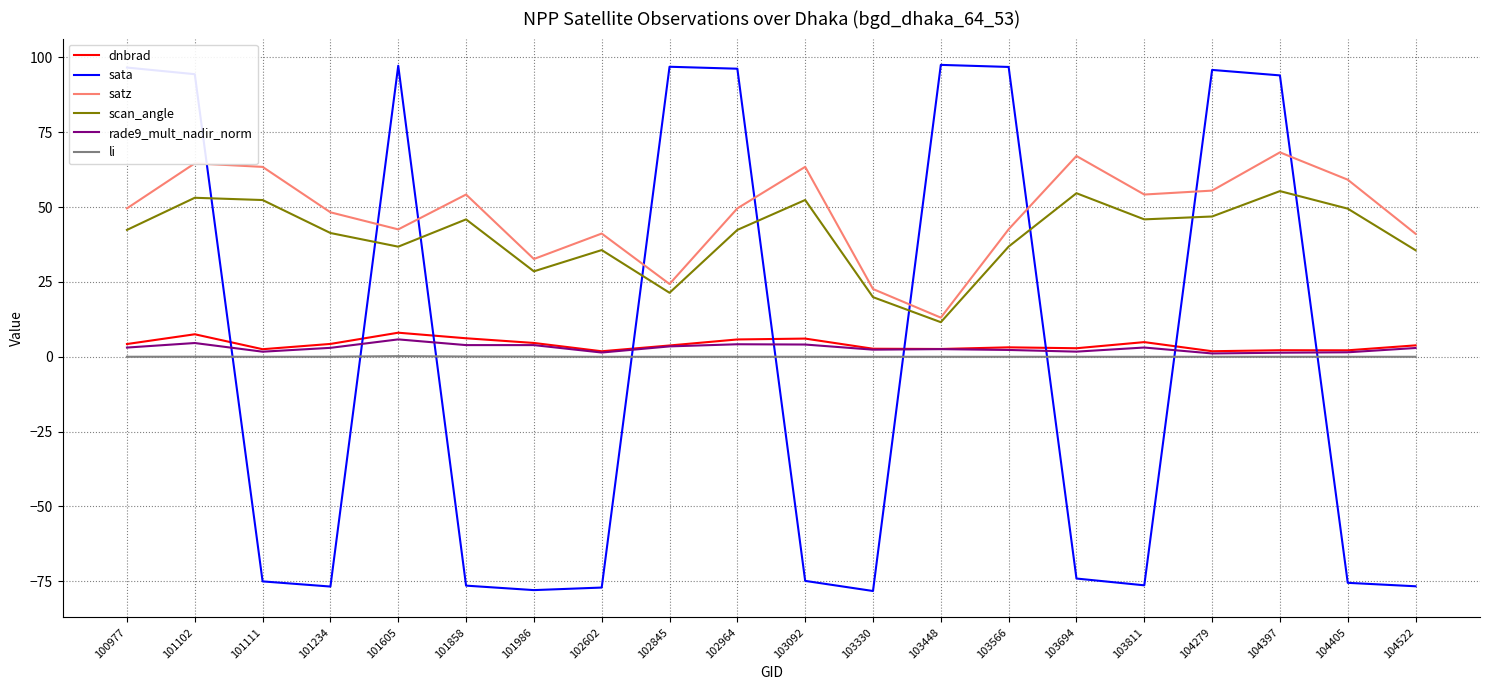

What is the greatest value displayed?

97.5